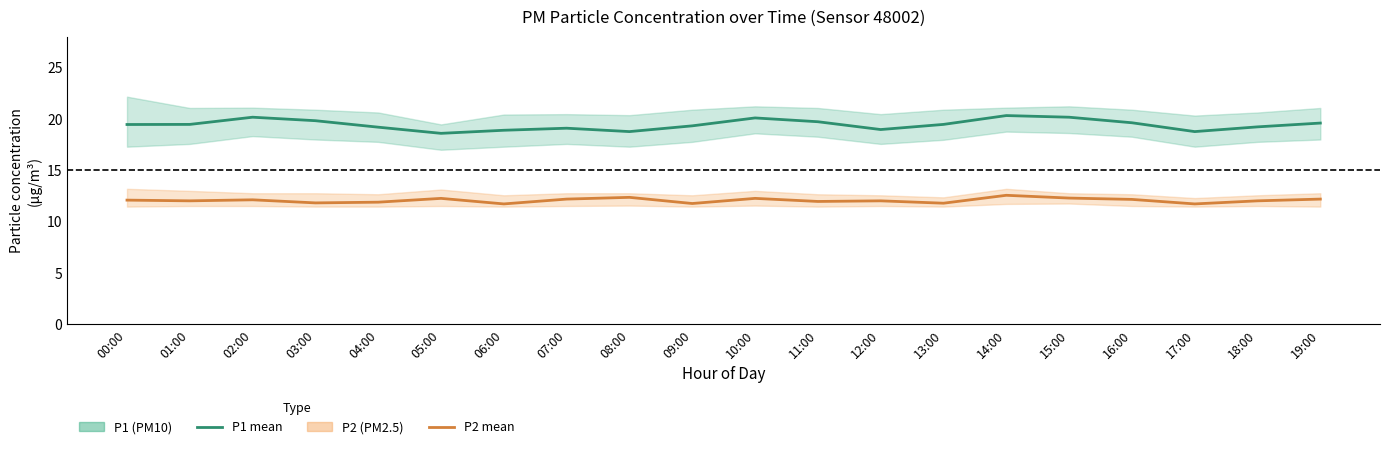

True or false: P2 (PM2.5) mean and P1 (PM10) mean intersect in this chart.

False